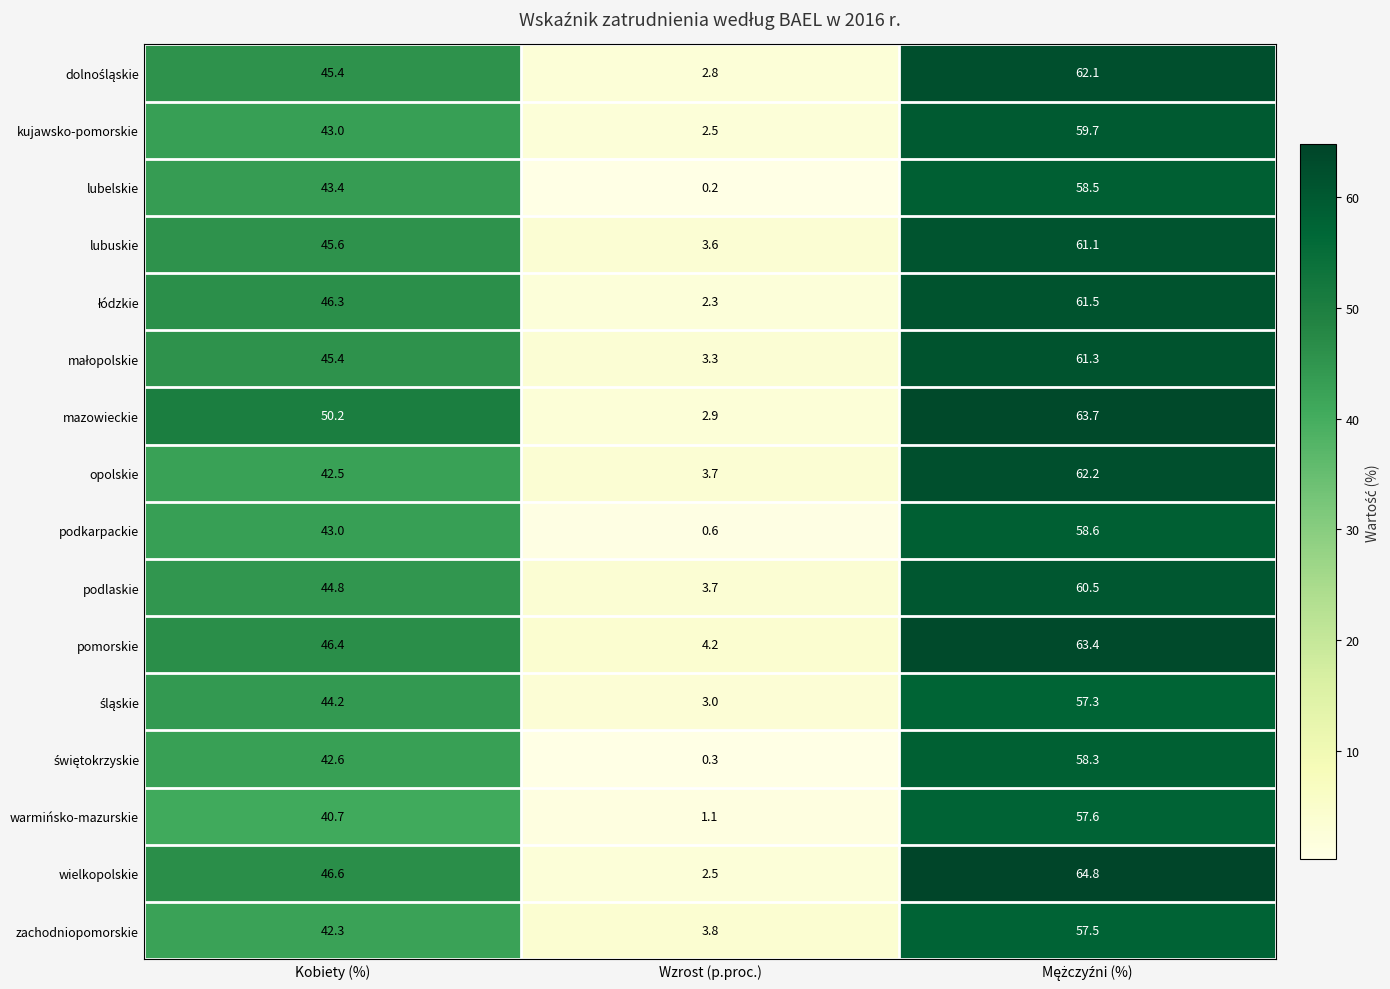

What is the difference between the highest and lowest values at Wzrost (p.proc.)?

4.0